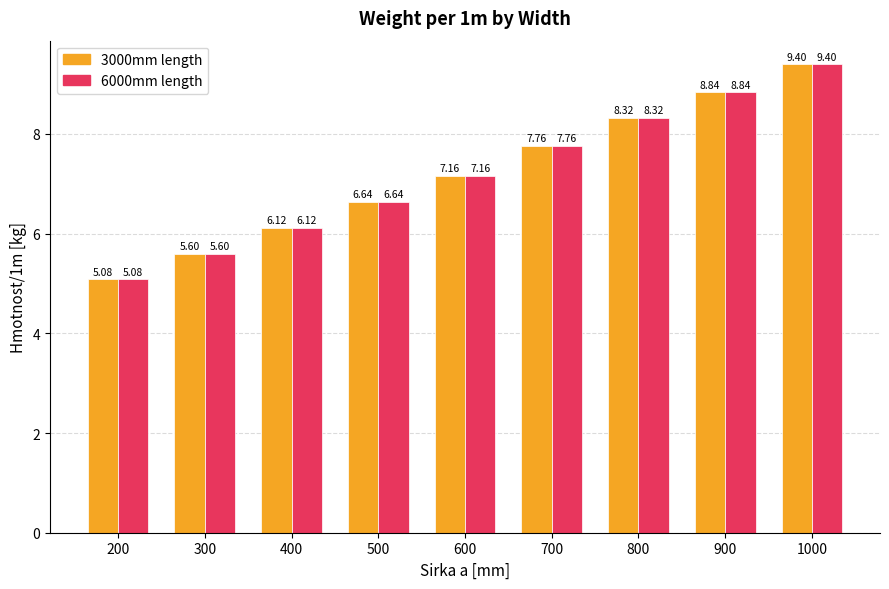

Is the value of 3000mm length at 400 greater than the value of 6000mm length at 600?

No